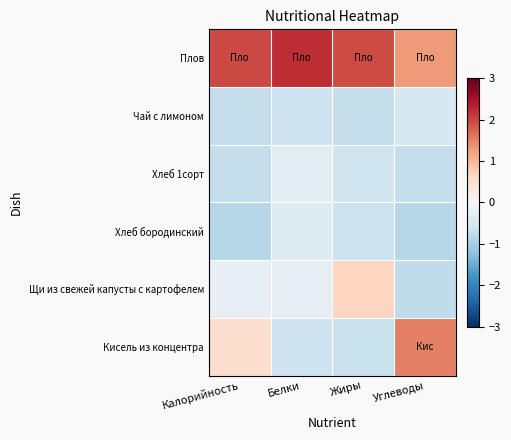

At how many categories does at least one series exceed 0?

4